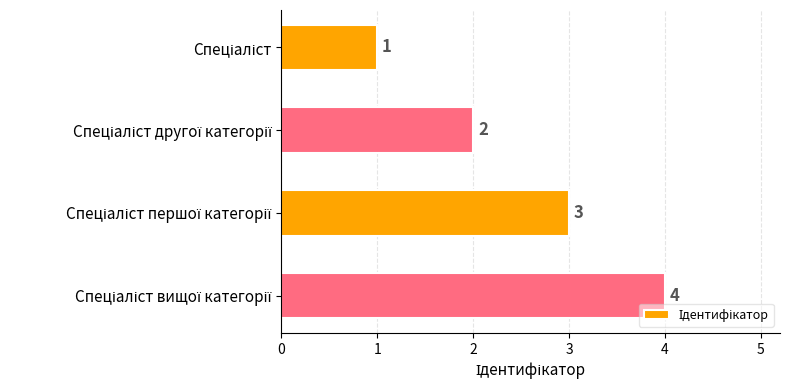

Count the values in the range 2 to 4.

3